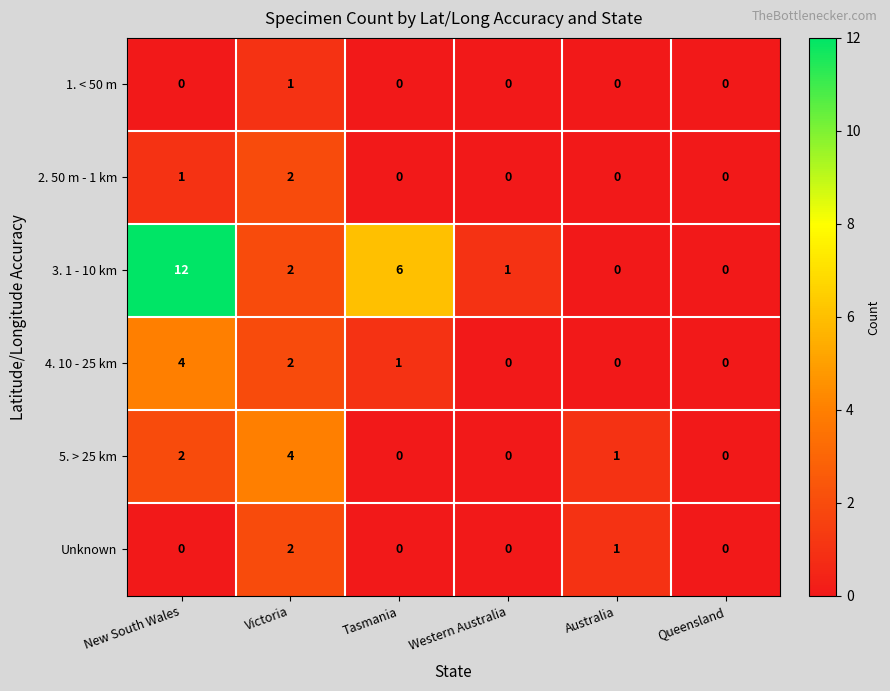

What is the sum of all 3. 1 - 10 km values?

21